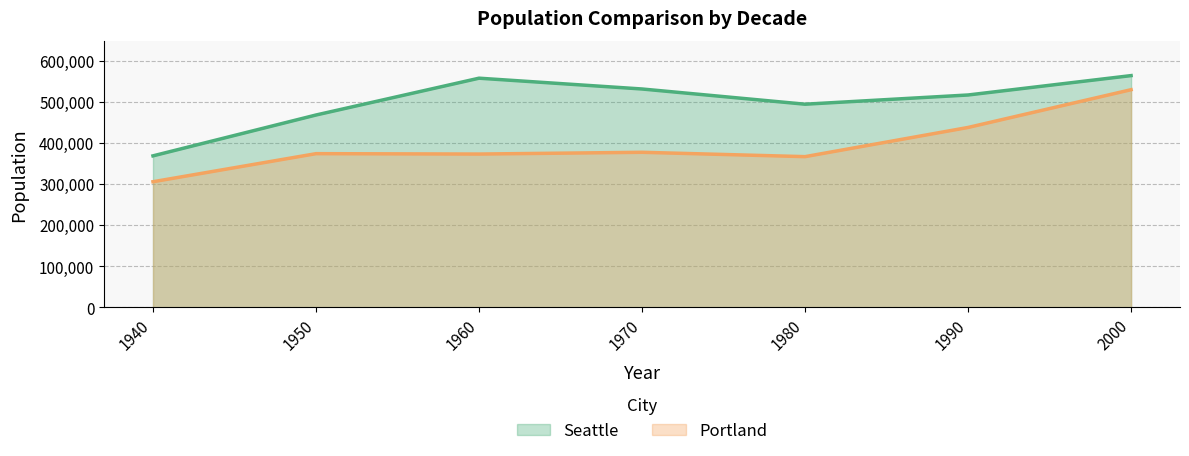

Which category has the lowest value in the Seattle series?

1940